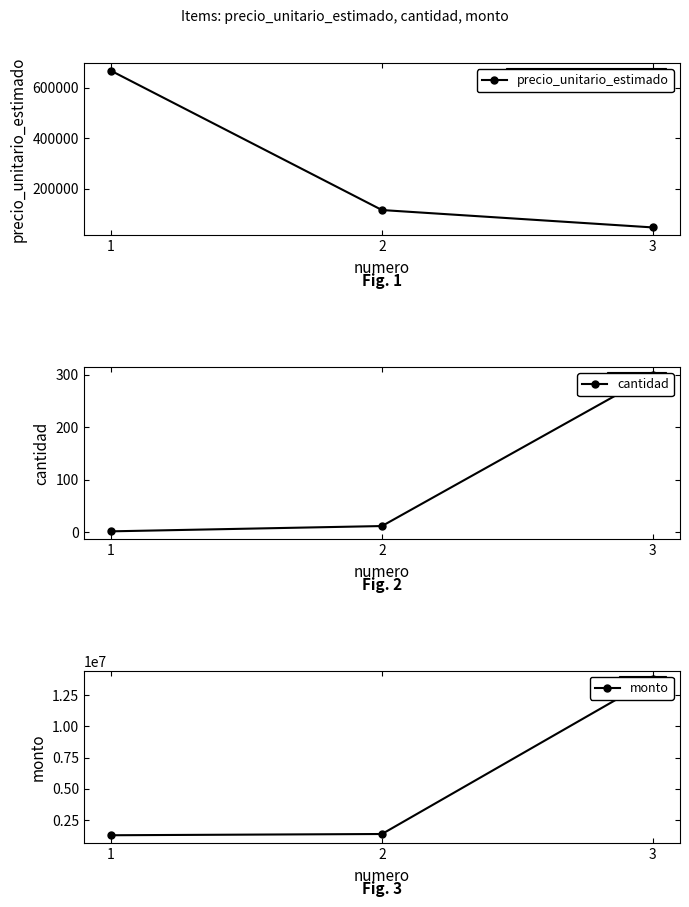

At how many categories does at least one series exceed 8301946?

1